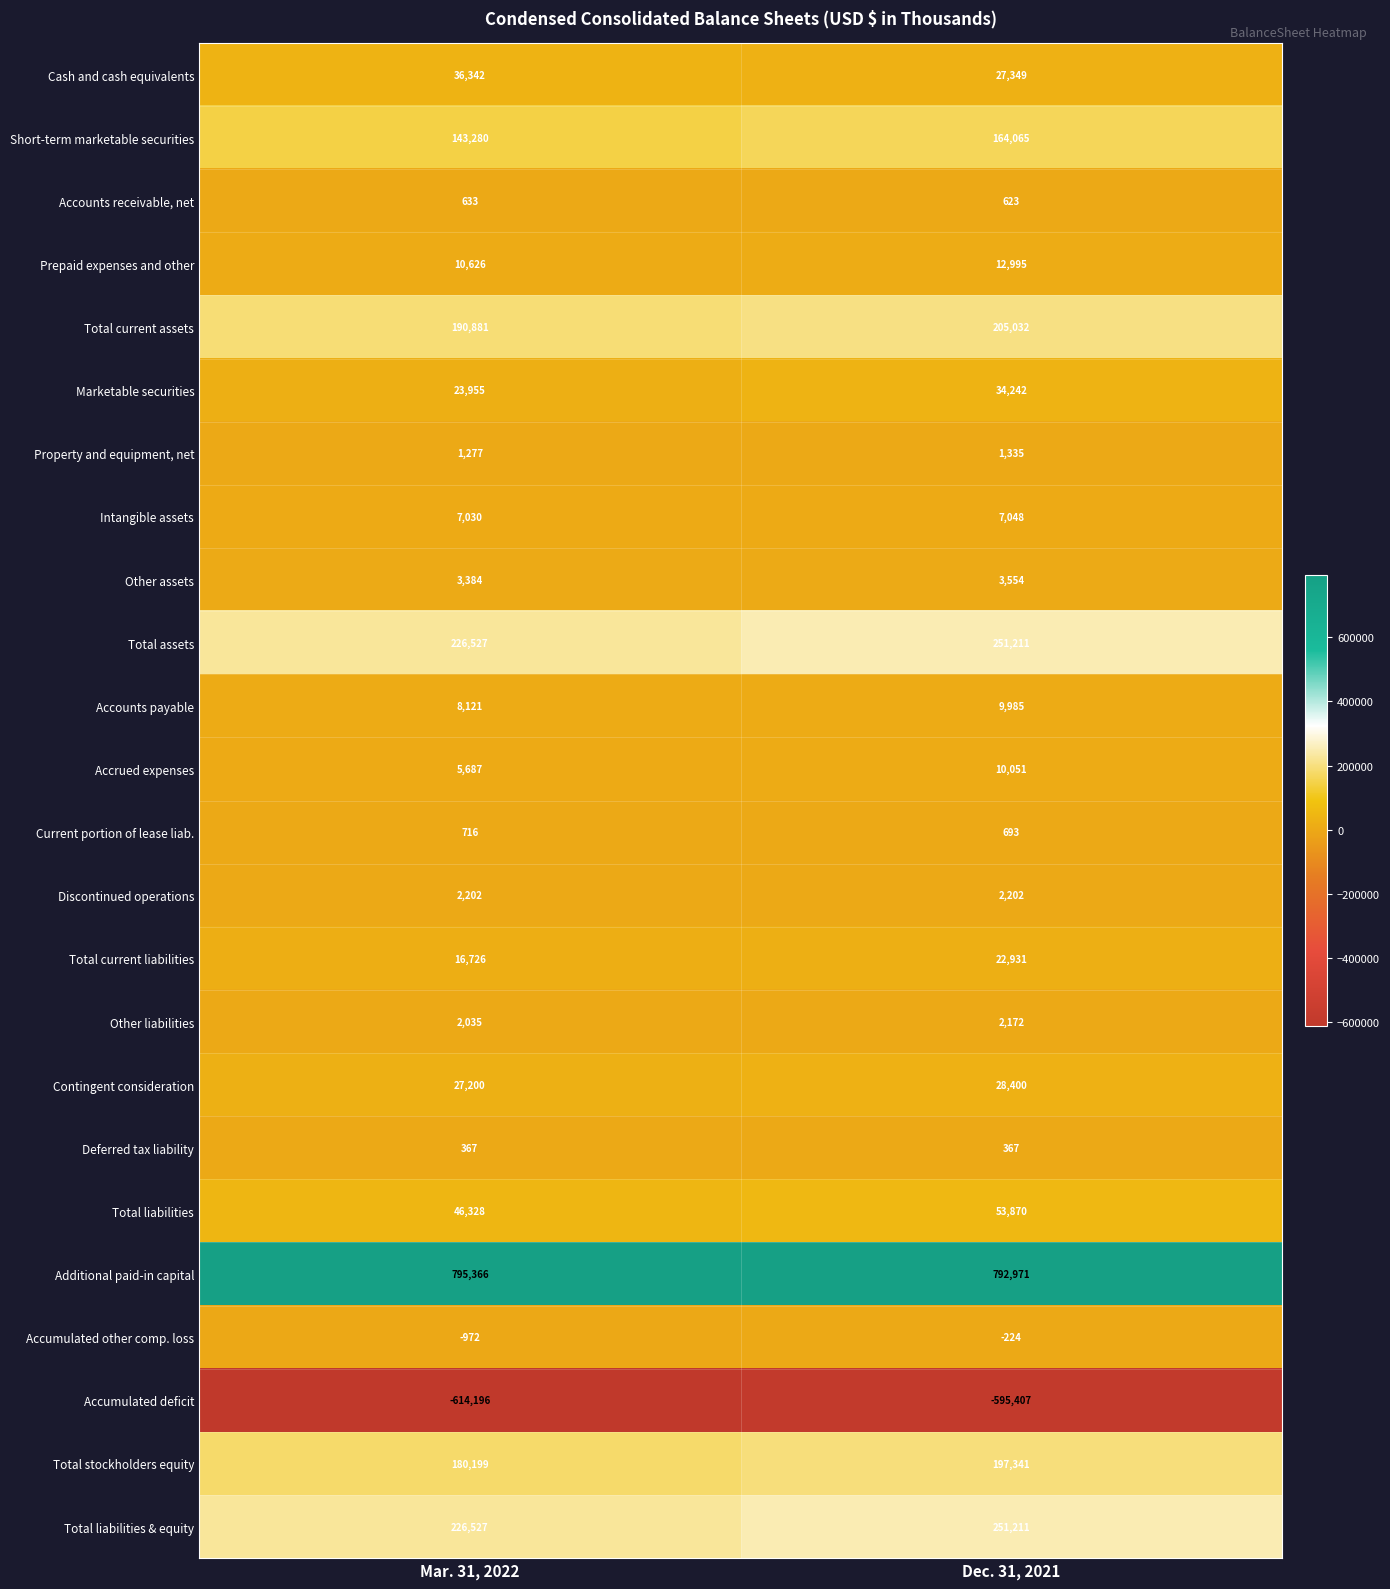

What is the sum of the Accrued expenses values at Mar. 31, 2022 and Dec. 31, 2021?

15738